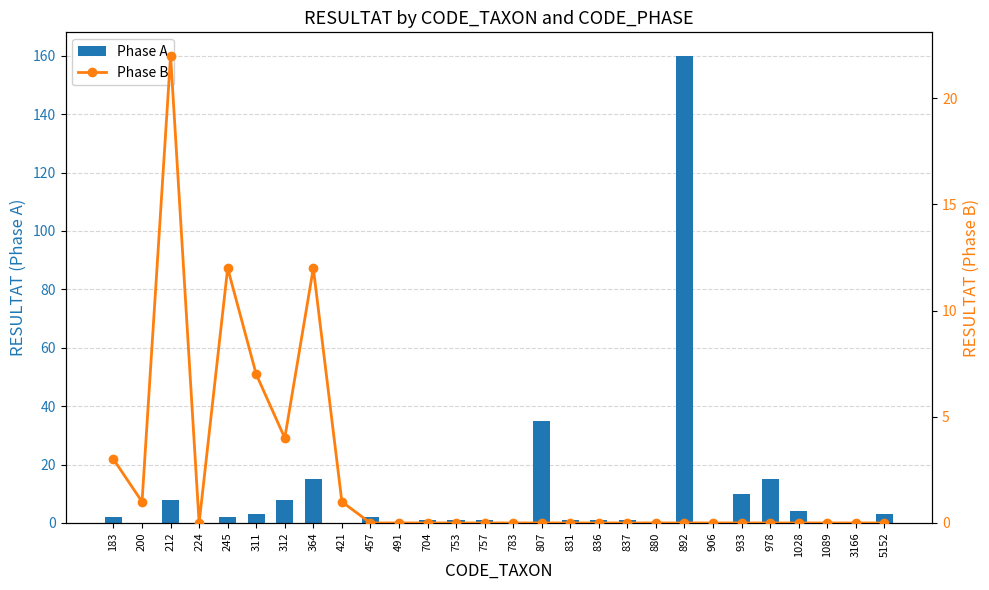

Which label corresponds to the largest value in the chart?

892